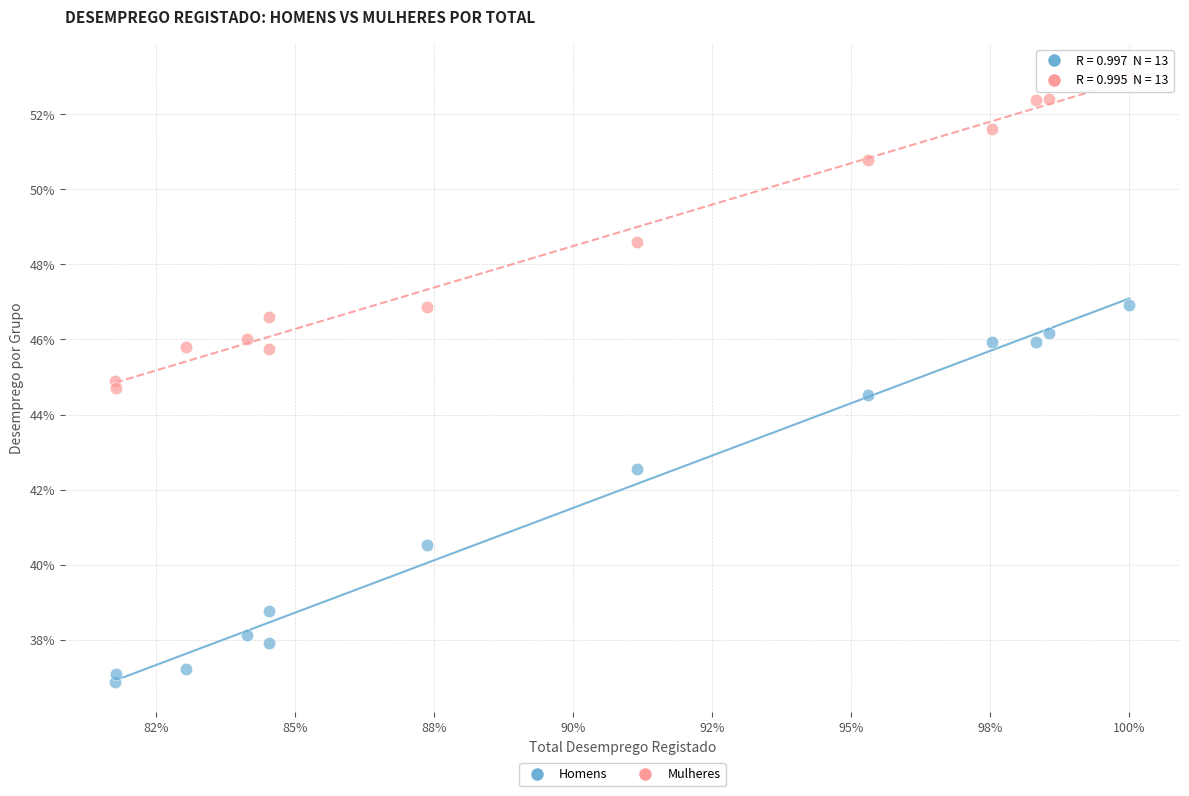

What are all the series names shown in the legend?

Homens, Mulheres